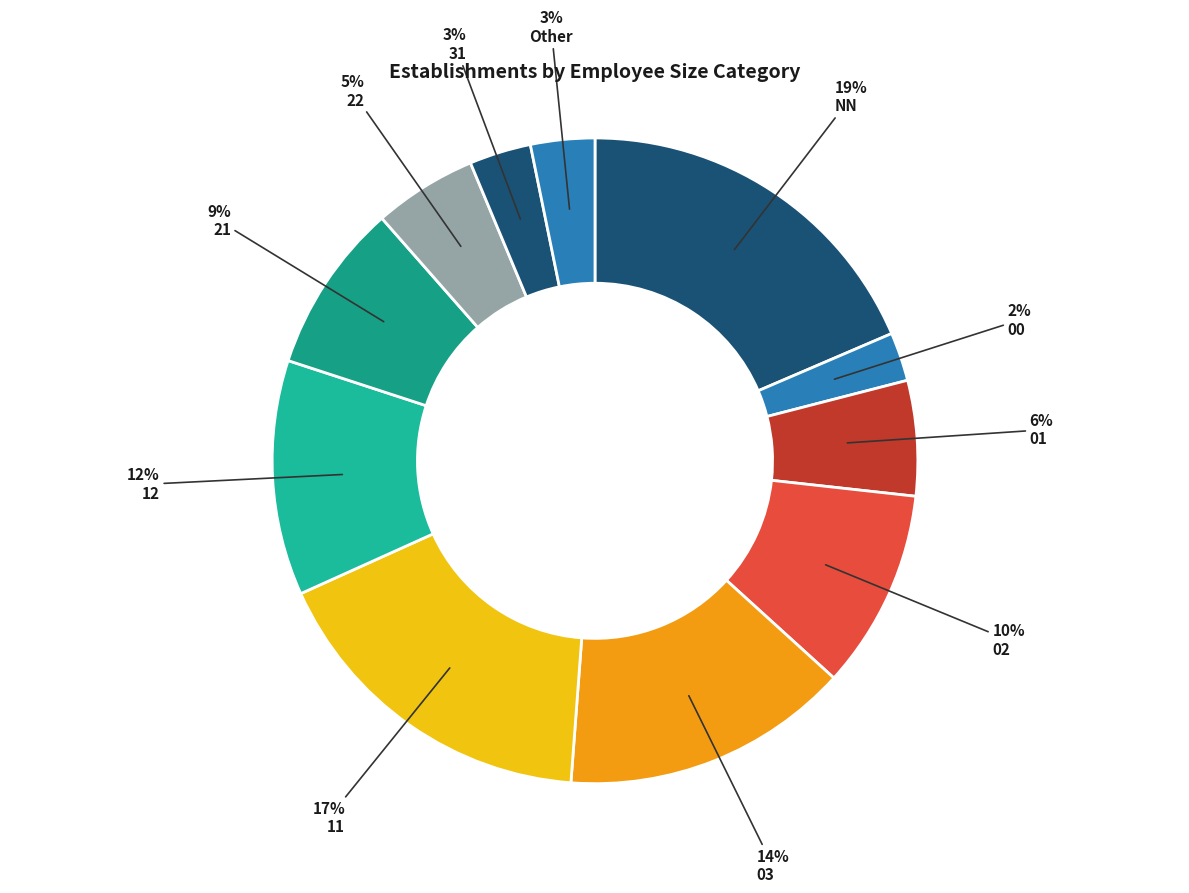

Approximately how many times larger is the value at 22 compared to 31?

1.7